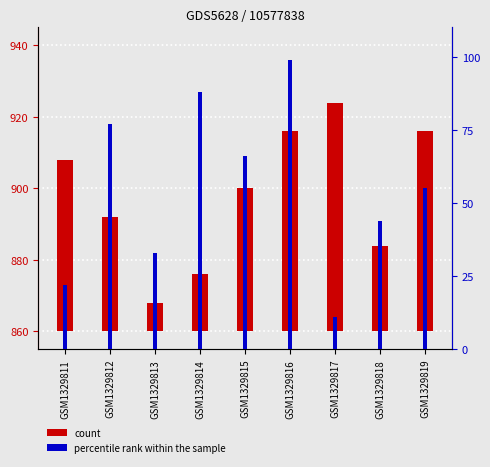

The percentile rank within the sample series shows 30 at GSM1329816. True or false?

False